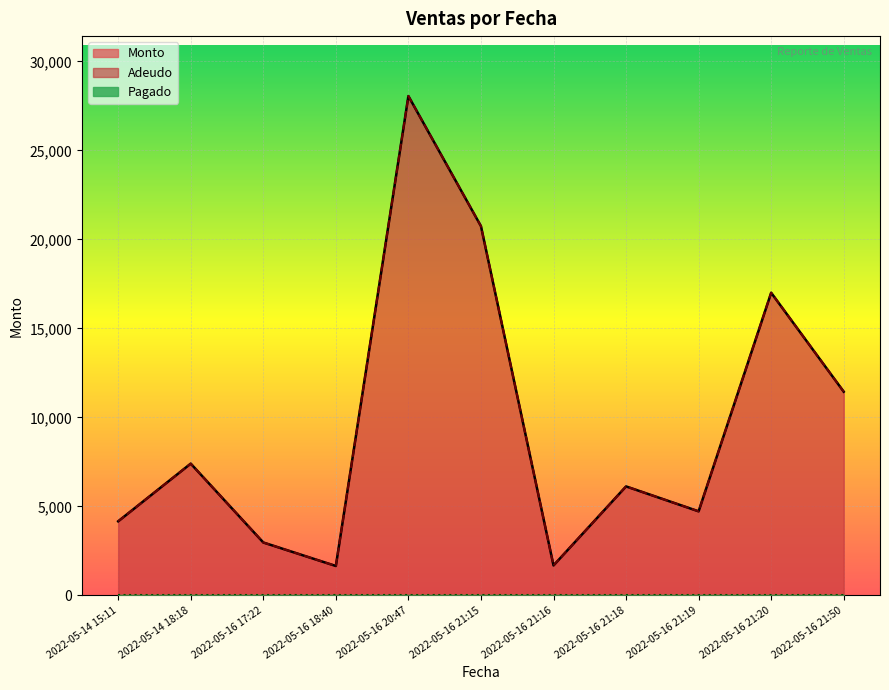

True or false: Monto and Adeudo cross at least once.

False